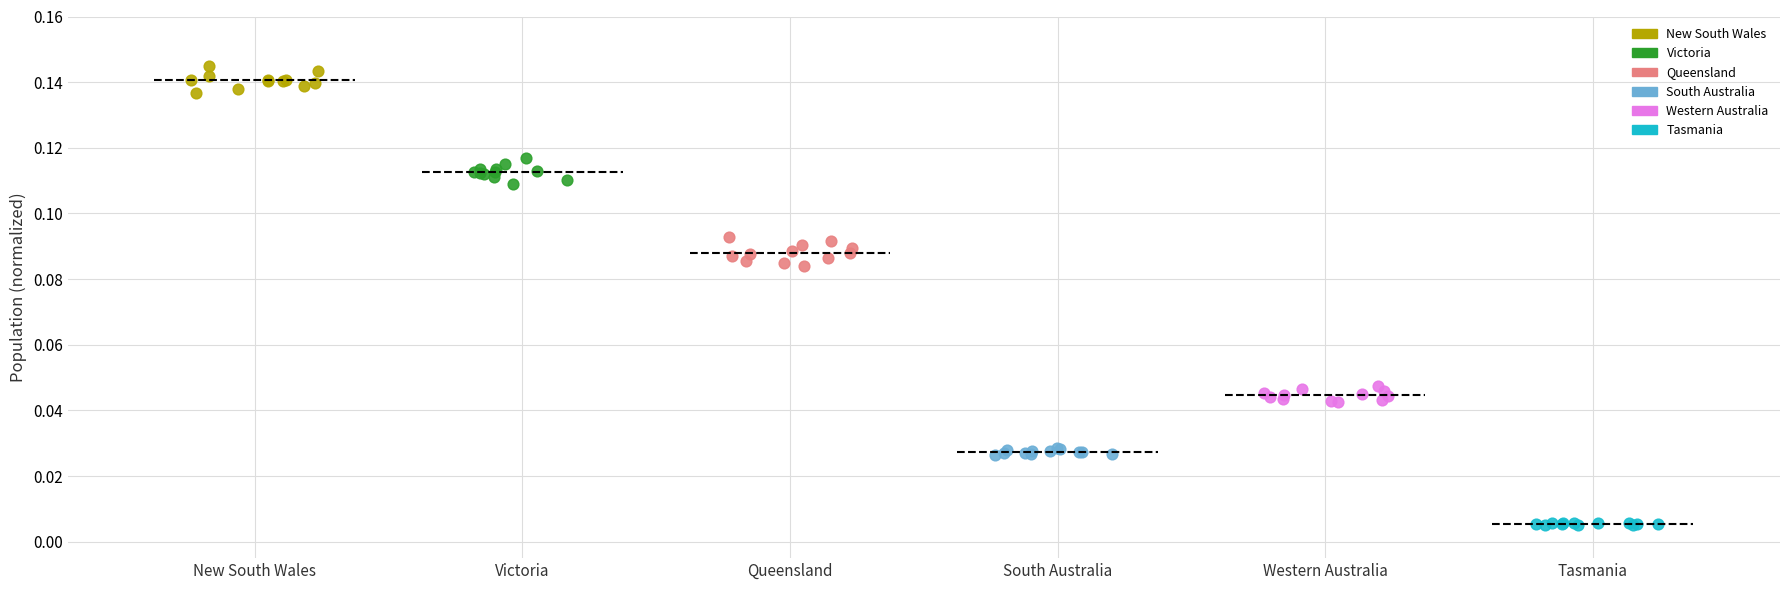

Which series contains the highest Y value?

New South Wales